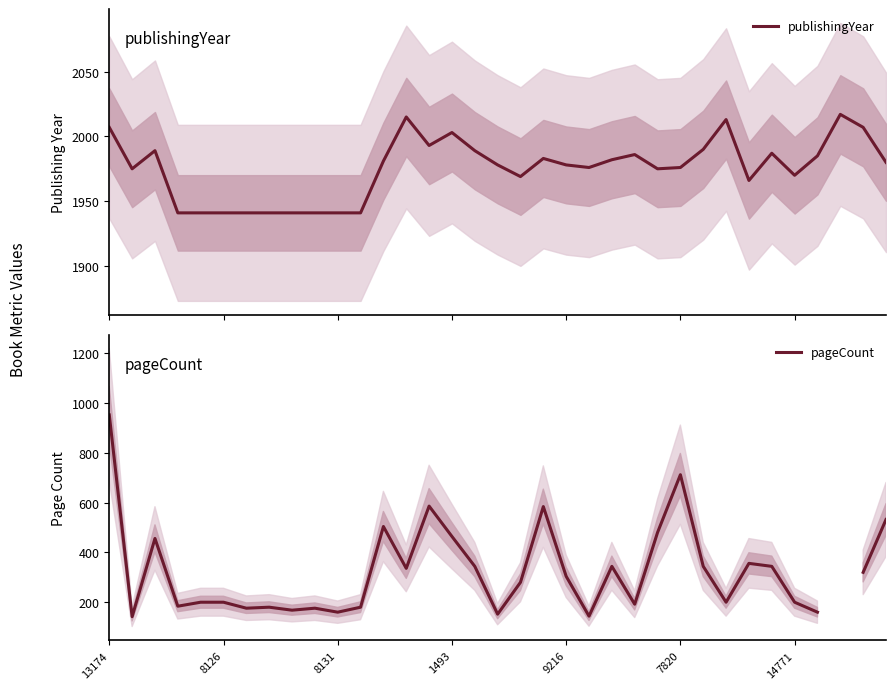

True or false: publishingYear and pageCount cross at least once.

False